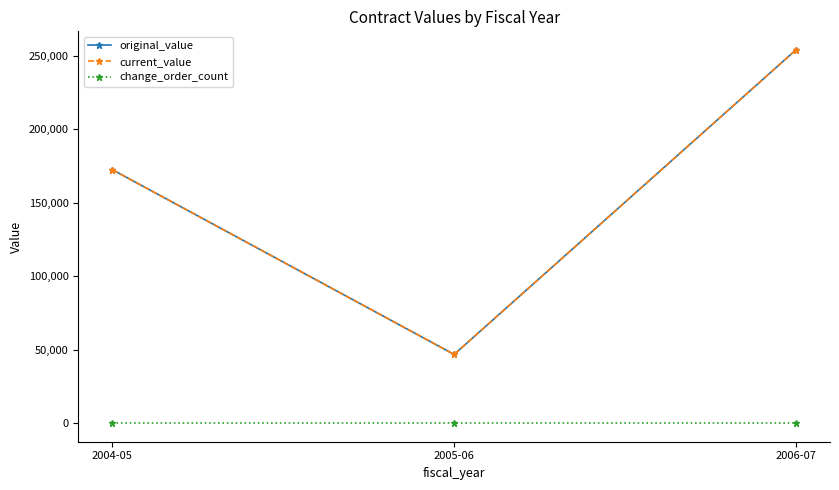

Rank the categories by change_order_count value from highest to lowest.

2004-05, 2005-06, 2006-07